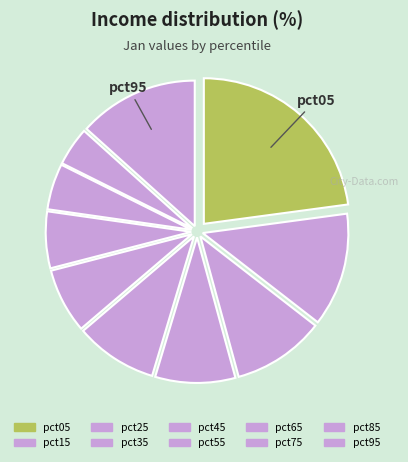

Count the number of slices in the pie.

10